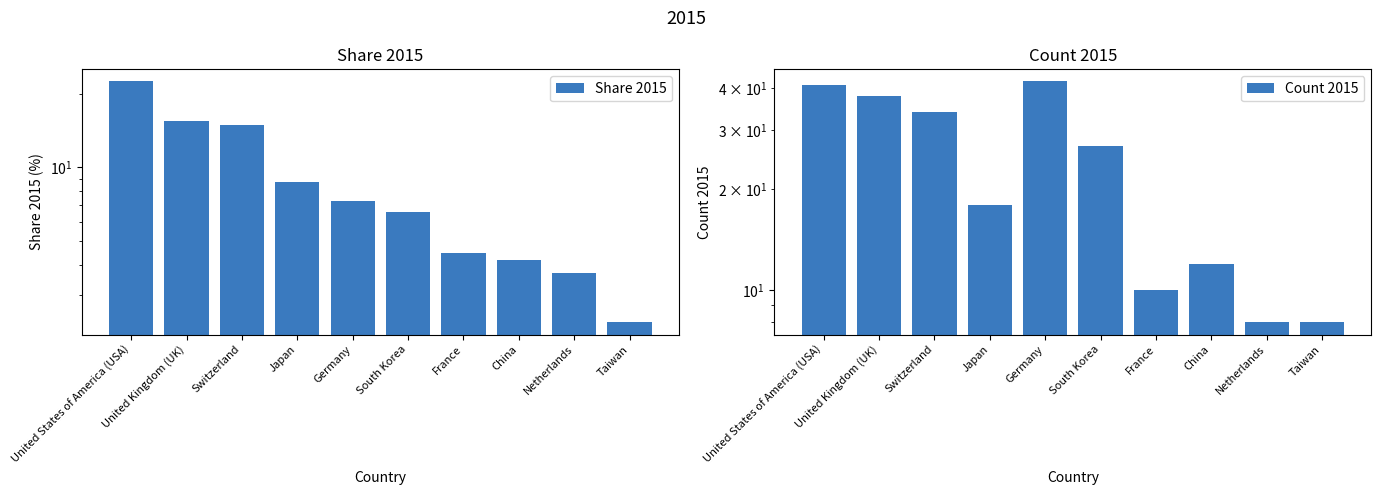

Reading left to right, transcribe all the data shown in this chart.

Share 2015: 22.5	15.5	15.0	8.7	7.3	6.6	4.5	4.2	3.7	2.3
Count 2015: 41.0	38.0	34.0	18.0	42.0	27.0	10.0	12.0	8.0	8.0